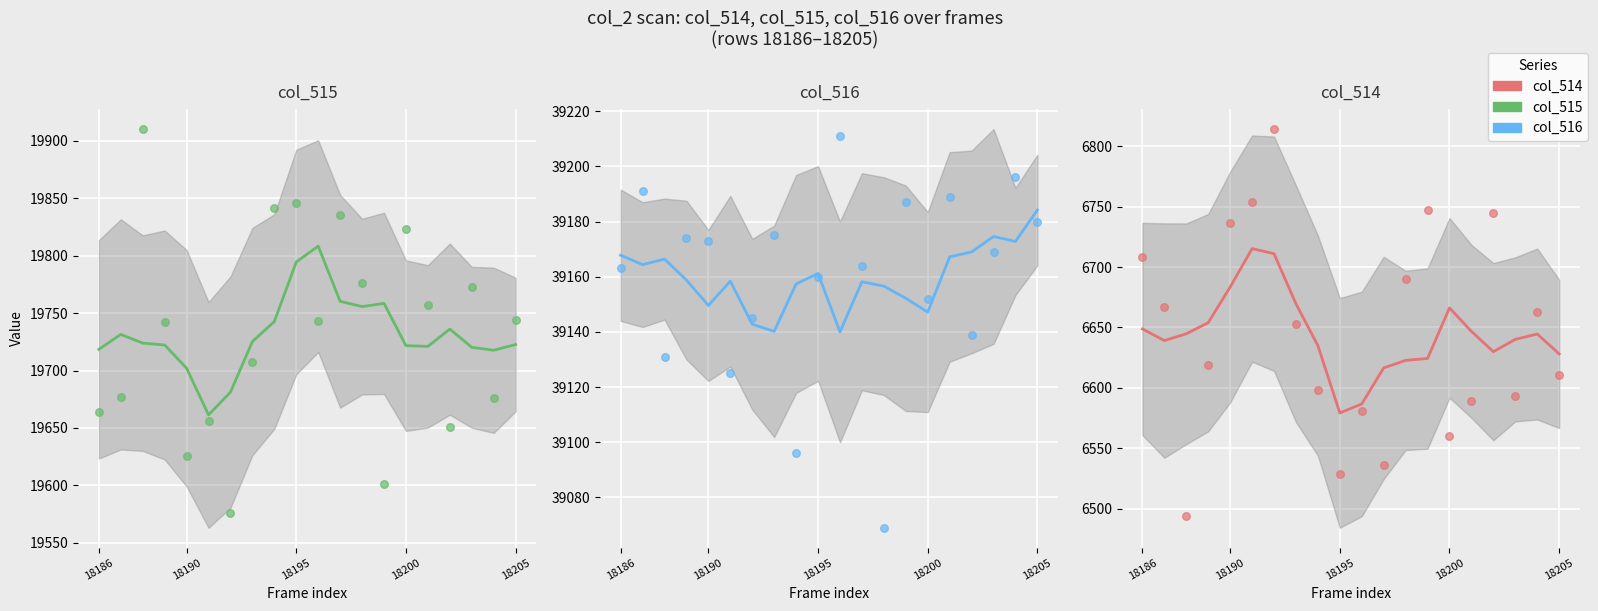

Is the value of col_515 at 13 greater than the value of col_516 (smooth) at 13?

No